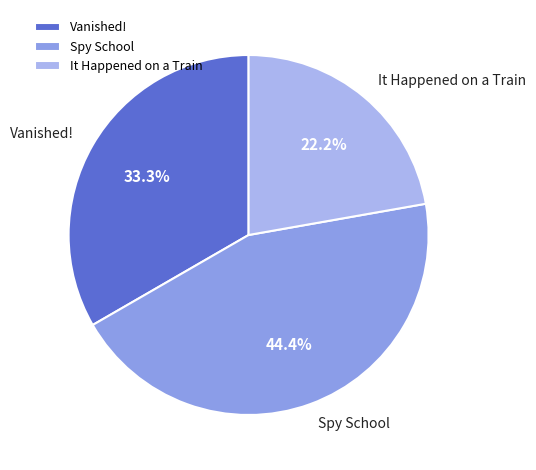

To the nearest percent, what portion does Spy School represent?

44%